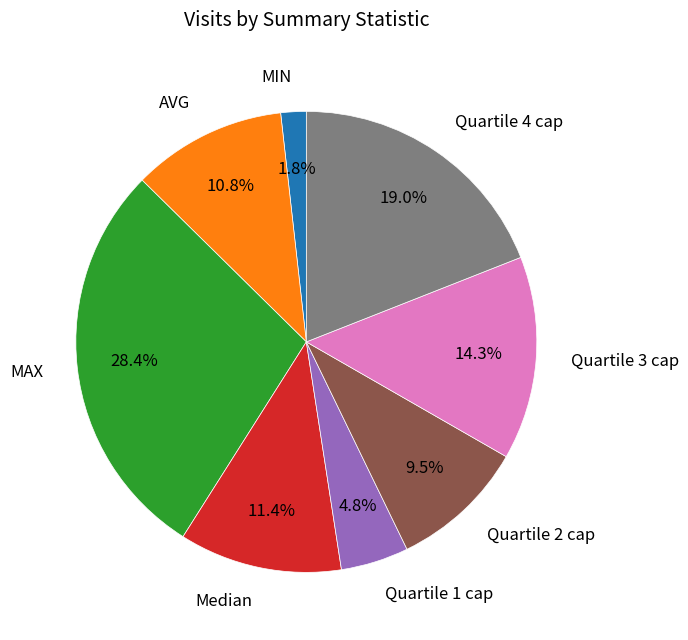

Is the sum of Quartile 1 cap and Quartile 3 cap greater than half?

No